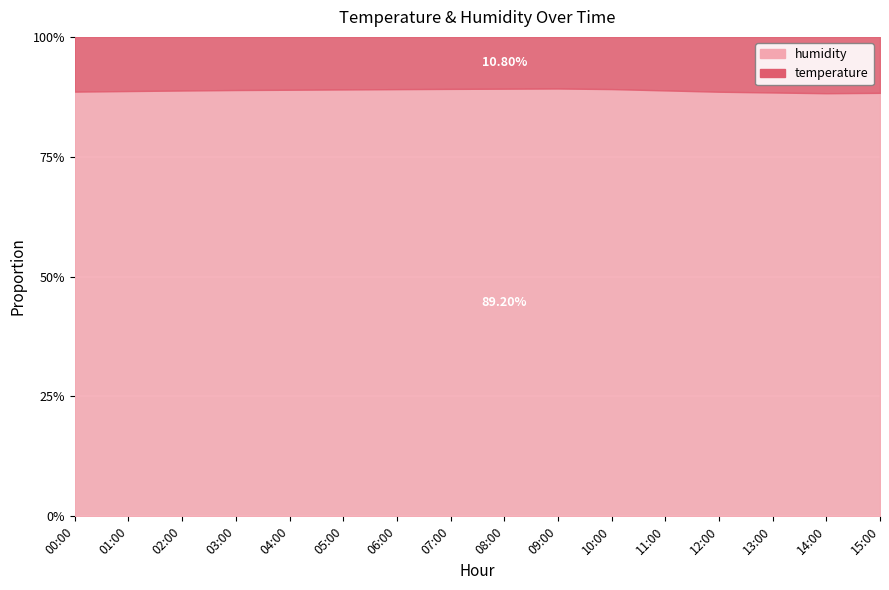

What is the label of the 8th point from the right?

08:00